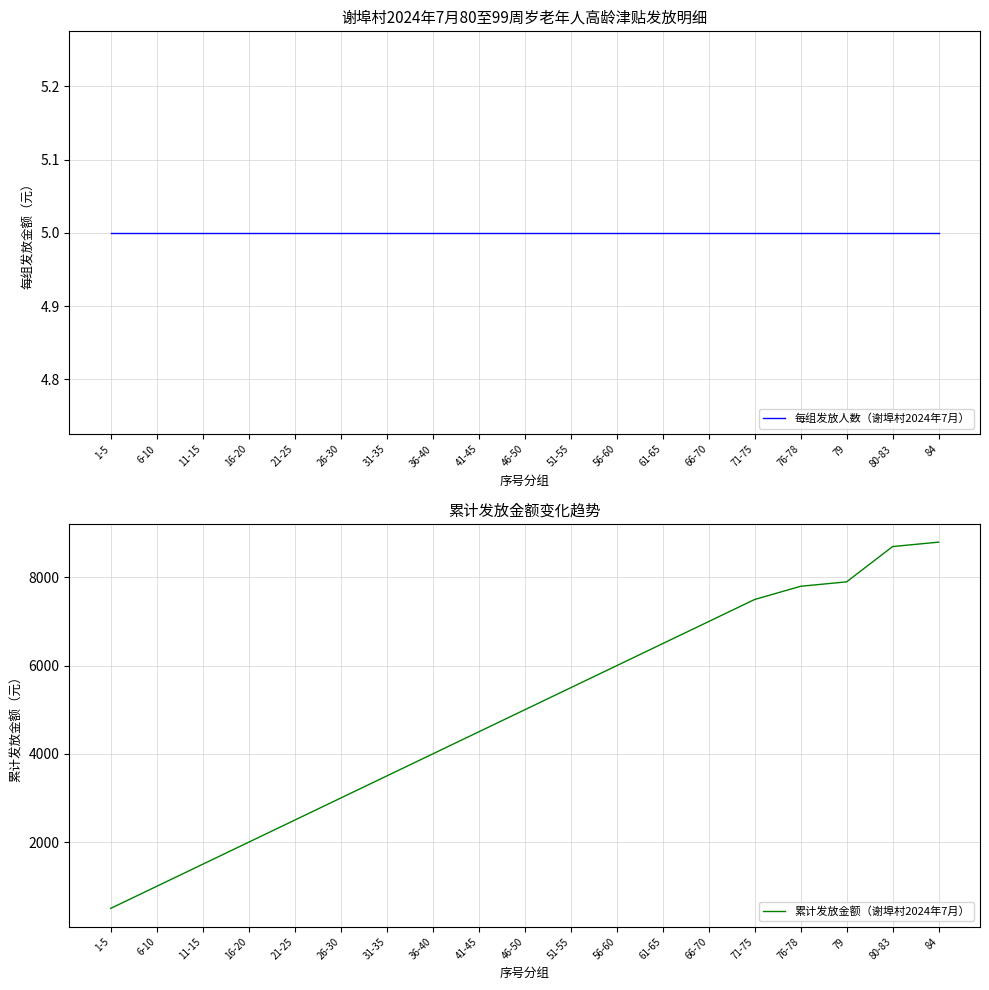

True or false: 每组发放人数（谢埠村2024年7月） has a value of 5 at 79.

True